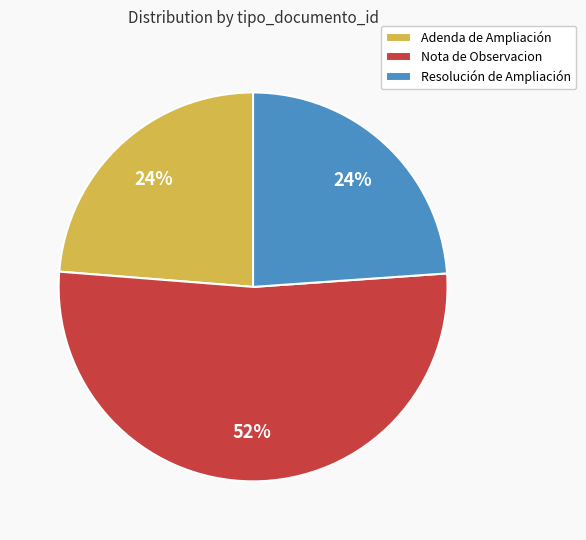

What is the largest slice in the pie chart?

Nota de Observacion